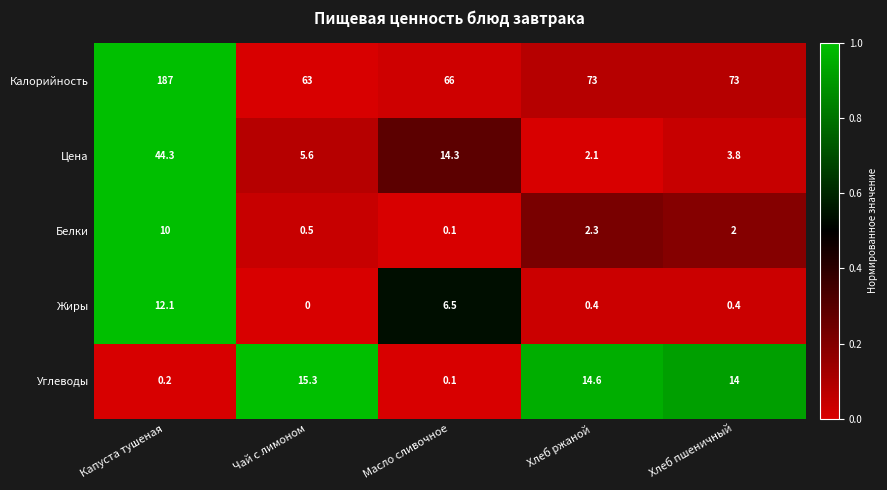

Reading right to left, extract all data points from this chart.

Калорийность: Хлеб пшеничный=73.0	Хлеб ржаной=73.0	Масло сливочное=66.0	Чай с лимоном=63.0	Капуста тушеная=187.0
Цена: Хлеб пшеничный=3.8	Хлеб ржаной=2.1	Масло сливочное=14.3	Чай с лимоном=5.6	Капуста тушеная=44.3
Белки: Хлеб пшеничный=2.0	Хлеб ржаной=2.3	Масло сливочное=0.1	Чай с лимоном=0.5	Капуста тушеная=10.0
Жиры: Хлеб пшеничный=0.4	Хлеб ржаной=0.4	Масло сливочное=6.5	Чай с лимоном=0.0	Капуста тушеная=12.1
Углеводы: Хлеб пшеничный=14.0	Хлеб ржаной=14.6	Масло сливочное=0.1	Чай с лимоном=15.3	Капуста тушеная=0.2